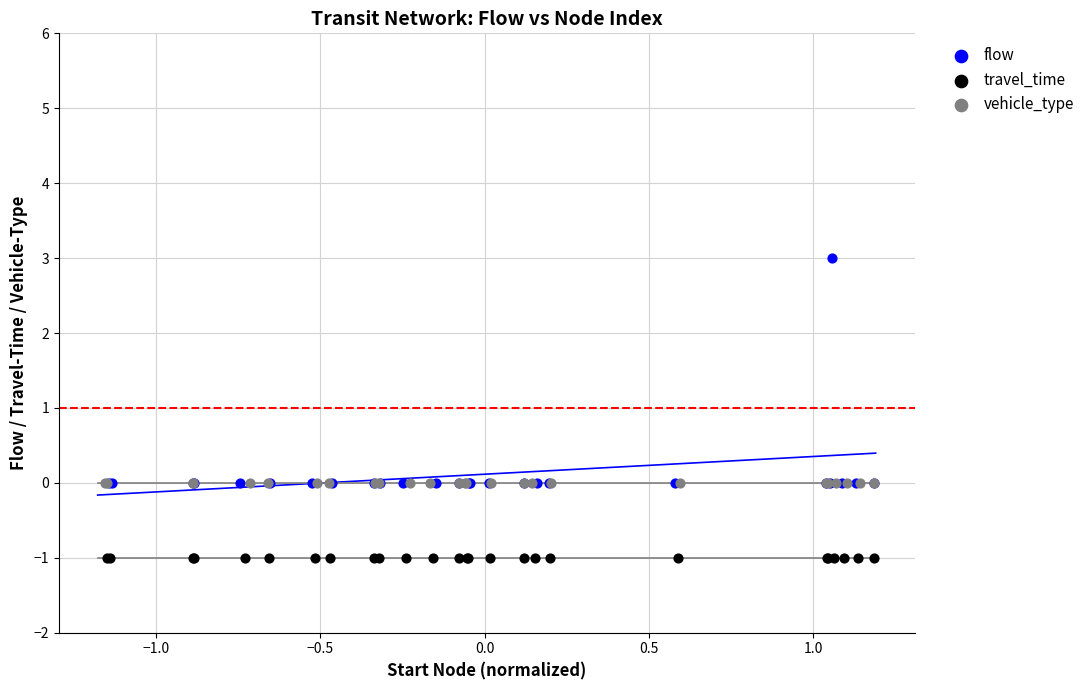

Which series reaches the maximum Y coordinate?

flow